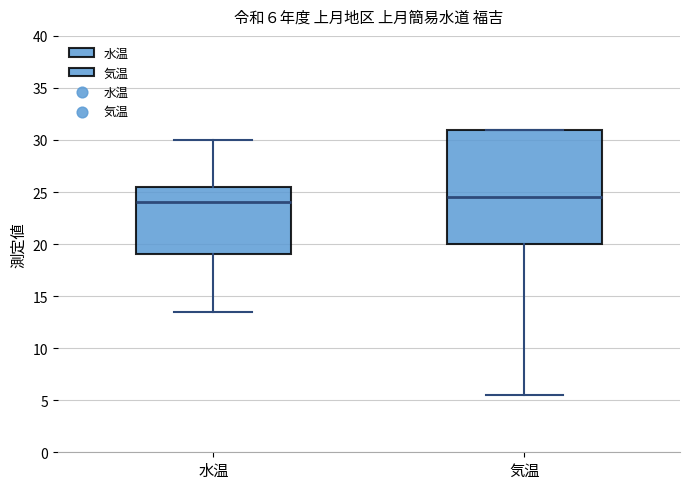

Which box is the tallest, from its lower edge to its upper edge?

気温